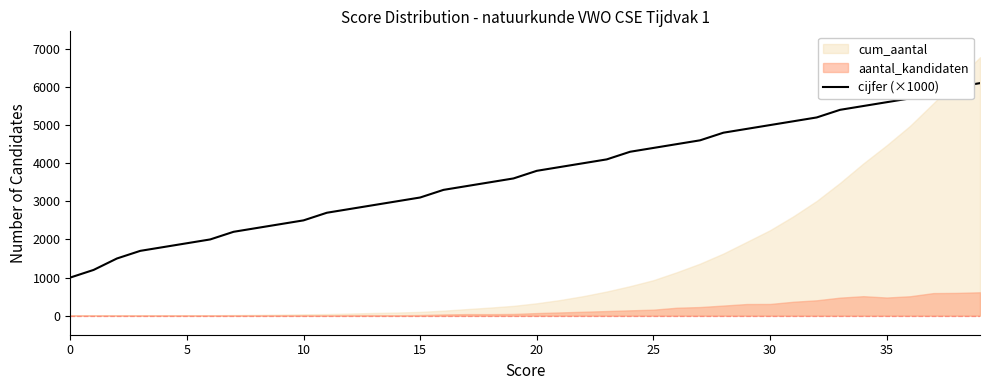

How many lines are shown in the chart?

1